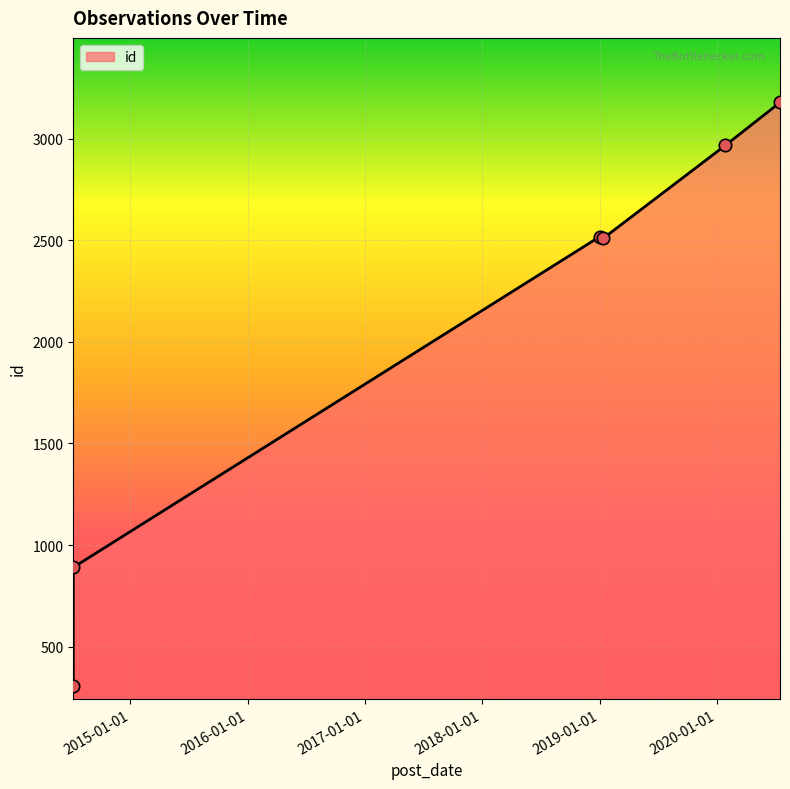

Approximately how many times larger is the value at 2020-01-28 compared to 2014-07-07?

3.3